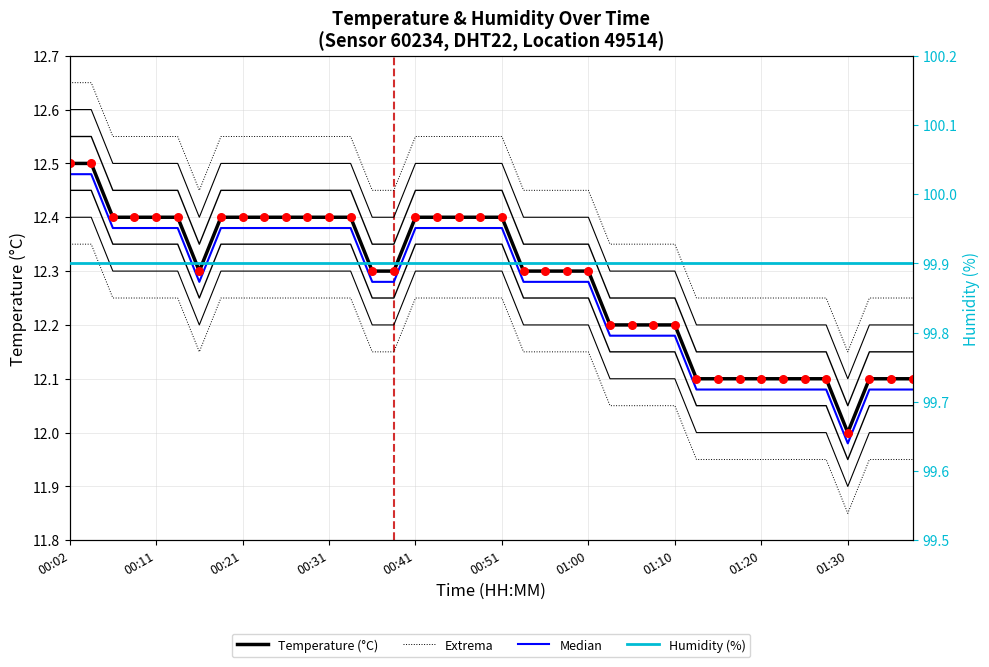

Which series reaches the minimum Y coordinate?

Median